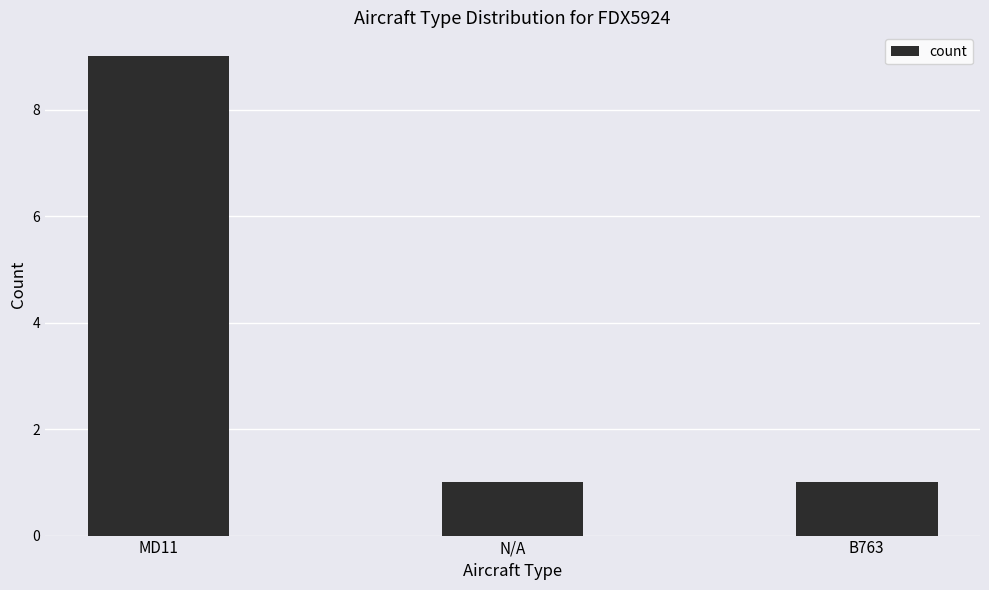

The chart shows a value of 12 at MD11. True or false?

False